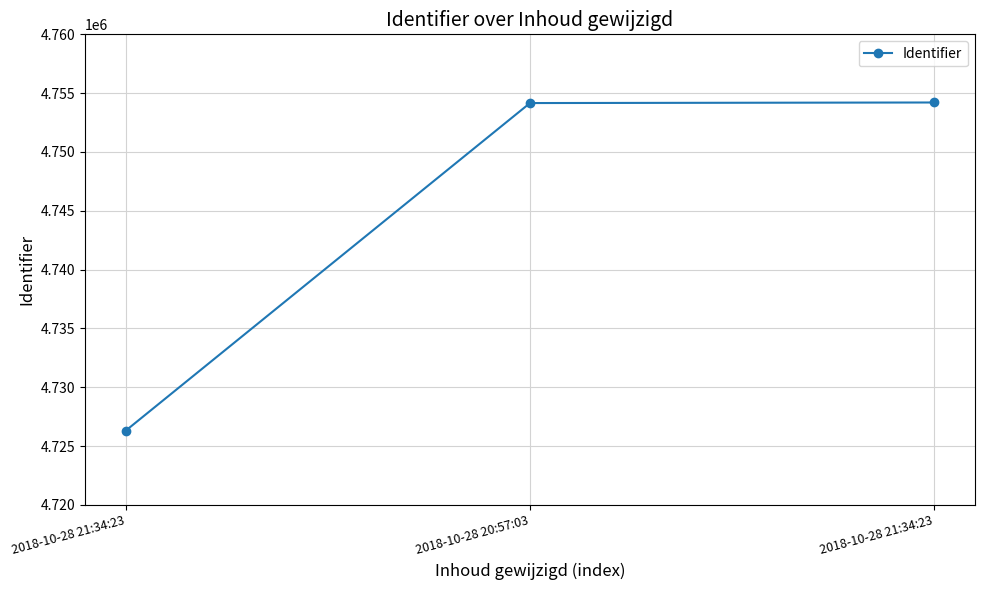

Does the chart display data point markers on the line(s)?

Yes